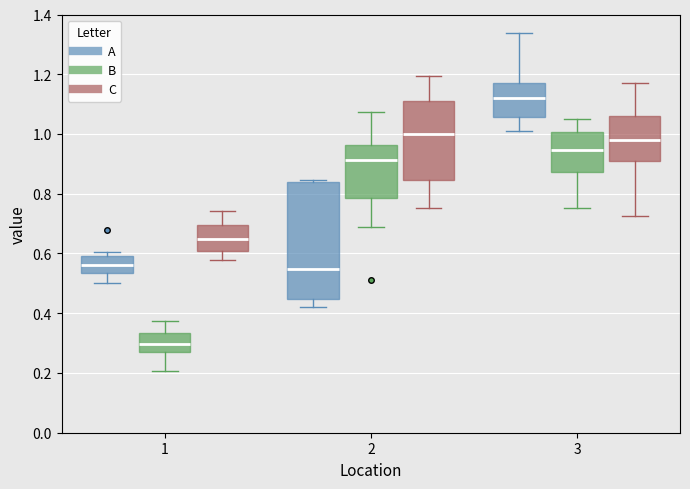

Reading left to right, transcribe this box plot: for each box, give where its median line is, the range the box spans, and where its two whiskers end, as read against the y-axis. The values are not printed on the chart, so give them approximately, as read against the axis.

1 (A): median 0.56, box 0.54 to 0.60, whiskers 0.50 to 0.60 (just above the box's upper edge)
1 (B): median 0.30, box 0.26 to 0.34, whiskers 0.20 to 0.38
1 (C): median 0.64, box 0.60 to 0.70, whiskers 0.58 to 0.74
2 (A): median 0.54, box 0.44 to 0.84, whiskers 0.42 to 0.84 (just above the box's upper edge)
2 (B): median 0.92, box 0.78 to 0.96, whiskers 0.68 to 1.08
2 (C): median 1.00, box 0.84 to 1.10, whiskers 0.76 to 1.20
3 (A): median 1.12, box 1.06 to 1.16, whiskers 1.00 to 1.34
3 (B): median 0.94, box 0.88 to 1.00, whiskers 0.76 to 1.04
3 (C): median 0.98, box 0.92 to 1.06, whiskers 0.72 to 1.18